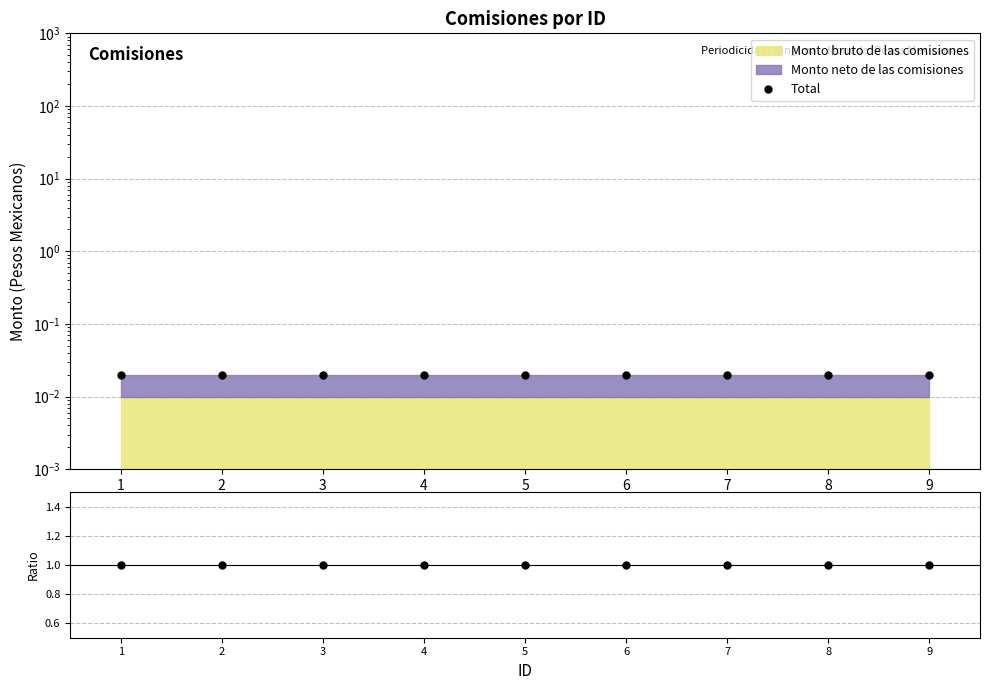

The value of Total at 3 is 0.0. True or false?

True